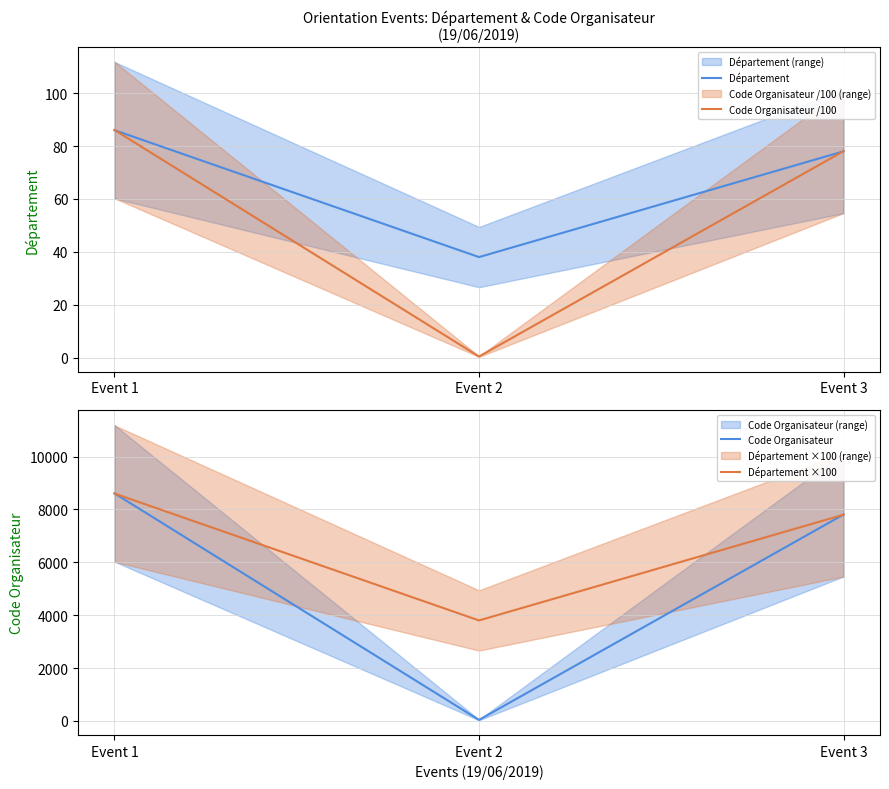

Reading left to right, what are all the values shown in this chart?

Département: Event 1=86.0	Event 2=38.0	Event 3=78.0
Code Organisateur /100: Event 1=86.1	Event 2=0.4	Event 3=78.1
Code Organisateur: Event 1=8607.0	Event 2=38.0	Event 3=7807.0
Département ×100: Event 1=8600.0	Event 2=3800.0	Event 3=7800.0